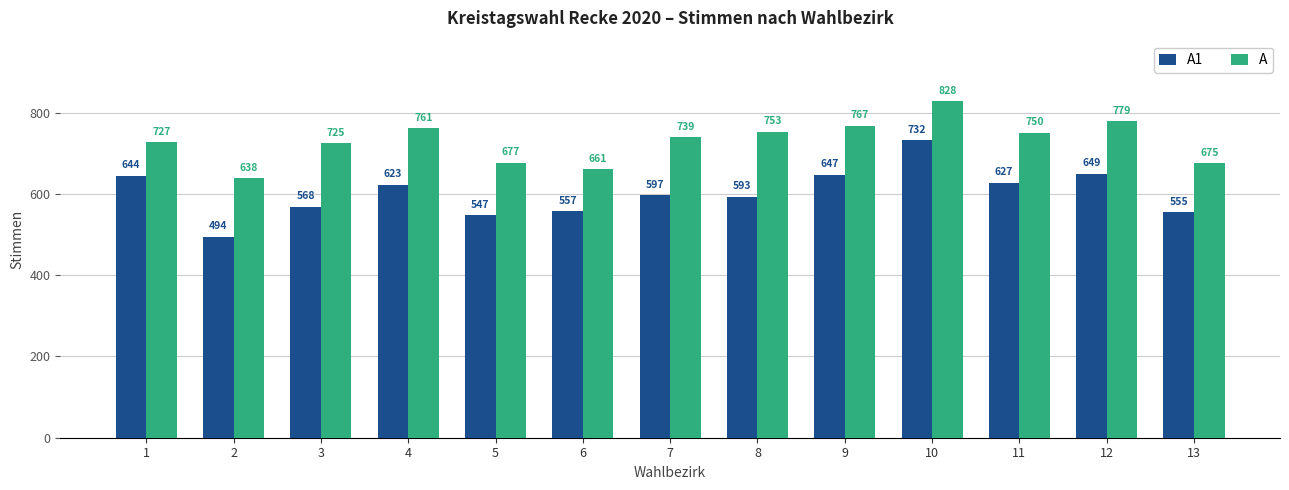

Where does the A series first go above 739?

4